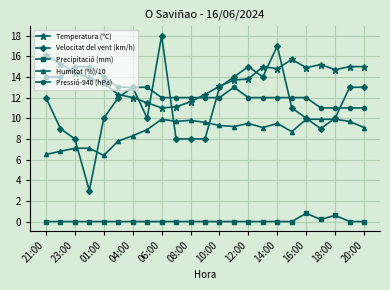

What is the lowest value of the Velocitat del vent (km/h) series?

3.0